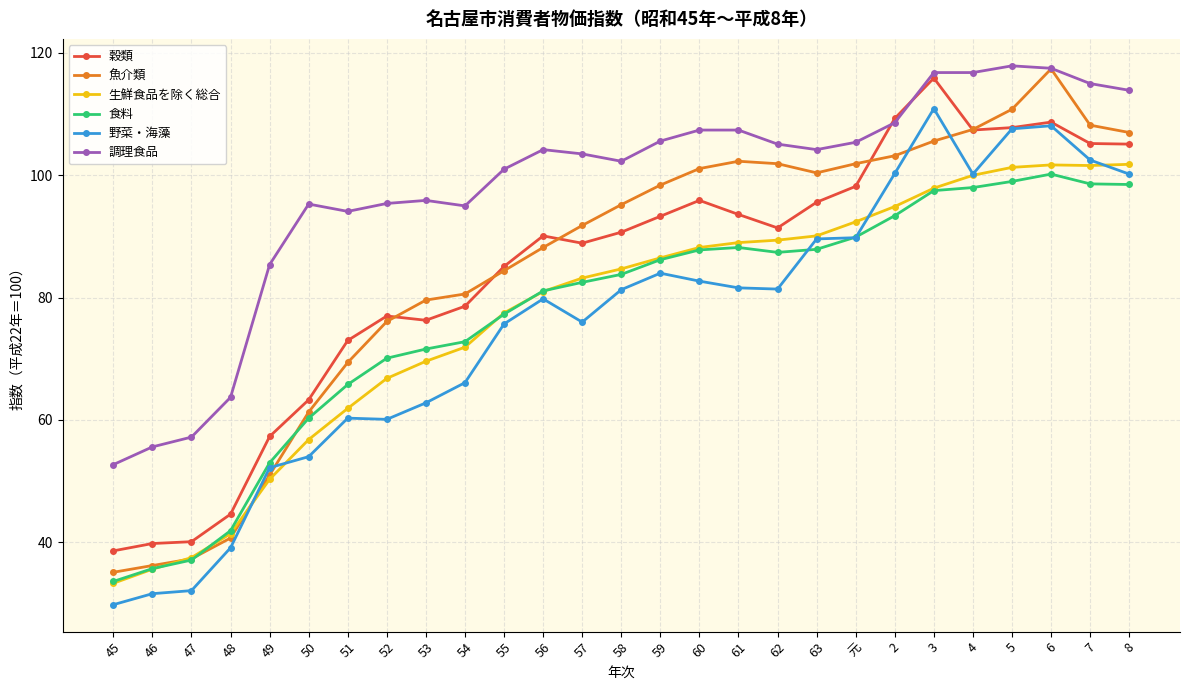

True or false: 野菜・海藻 has more than 2 points higher than both neighbors.

True